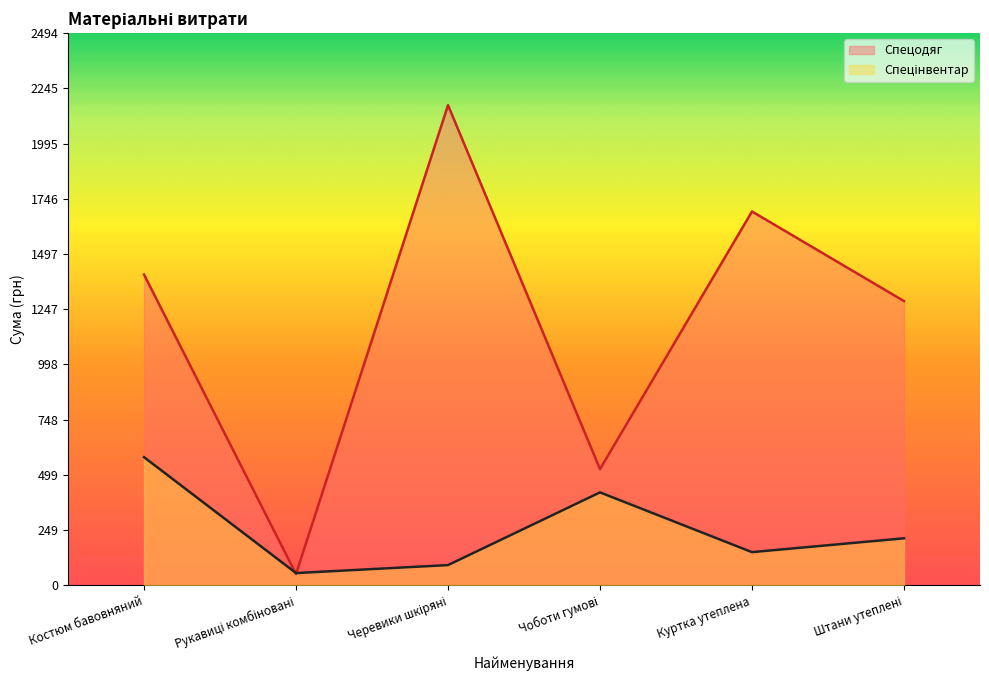

What is the total value across all series at Черевики шкіряні?

2260.5